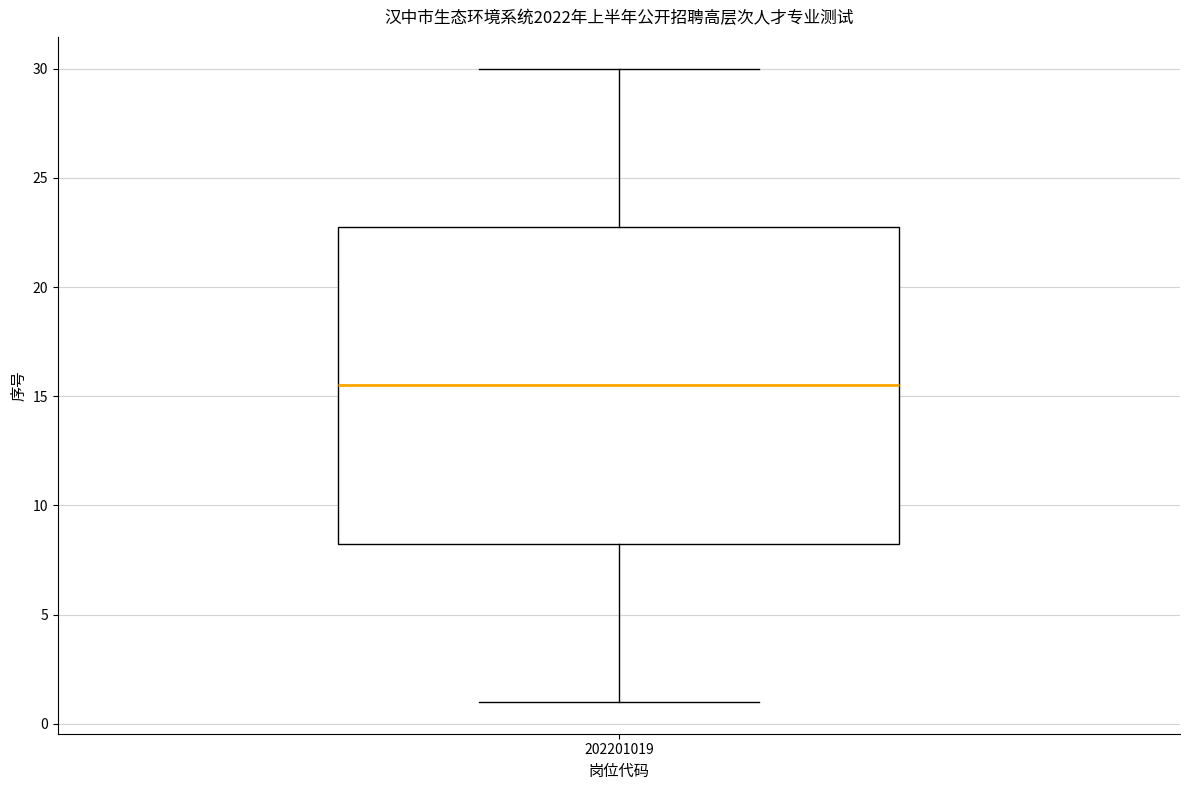

Transcribe this box plot: give where the median line is, the range the box spans, and where the two whiskers end, as read against the y-axis. The values are not printed on the chart, so give them approximately, as read against the axis.

median 15.5, box 8.5 to 23.0, whiskers 1.0 to 30.0